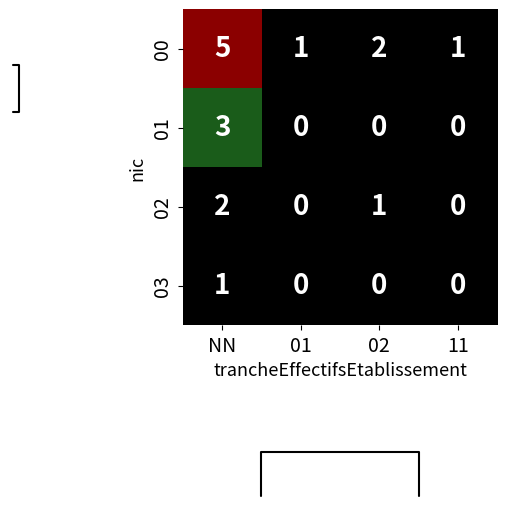

At which category does the chart reach its peak across all series?

NN